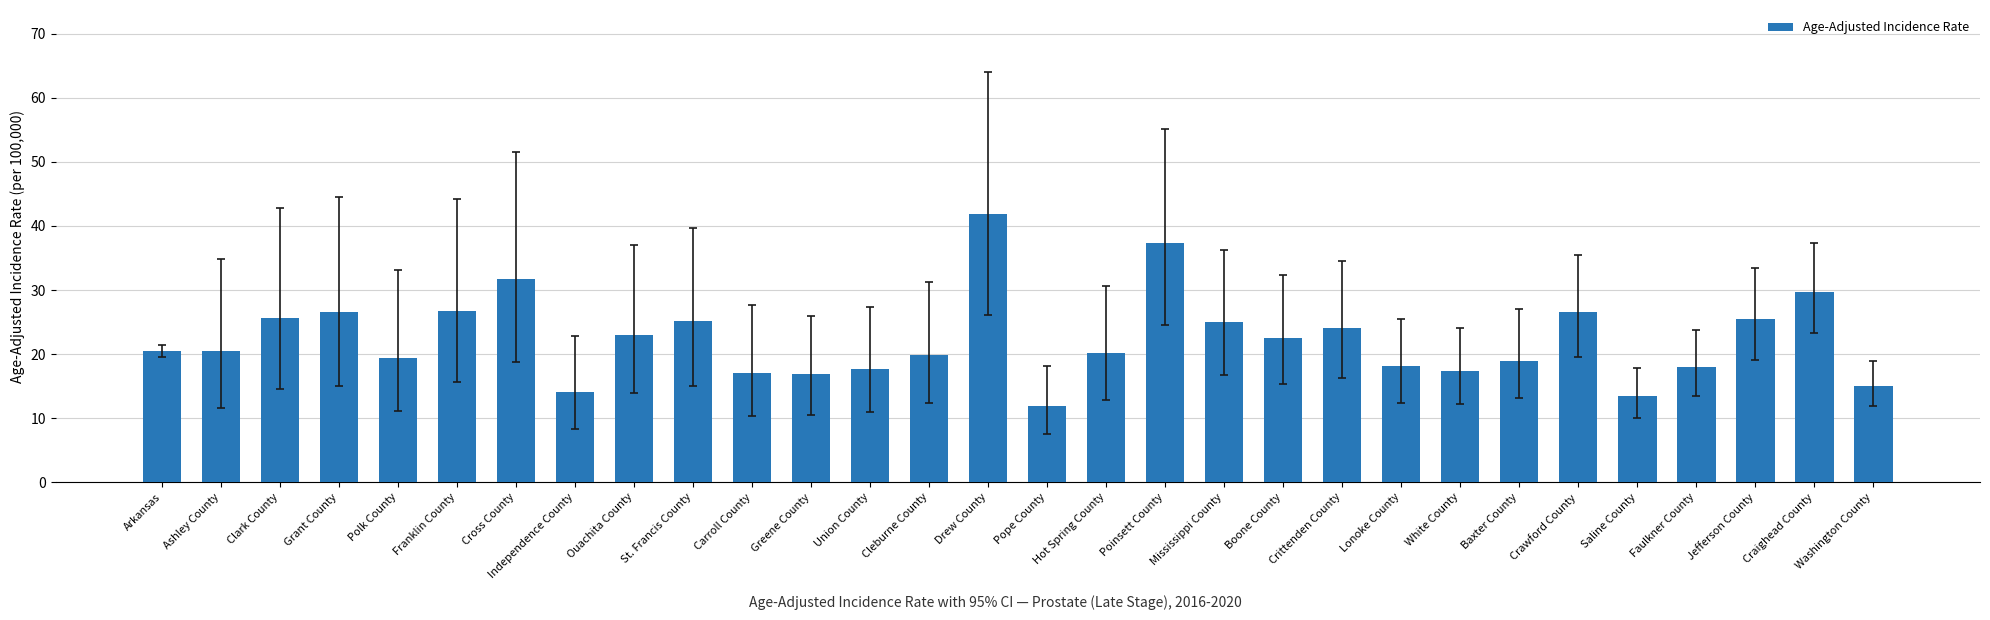

What is the greatest value displayed?

41.8